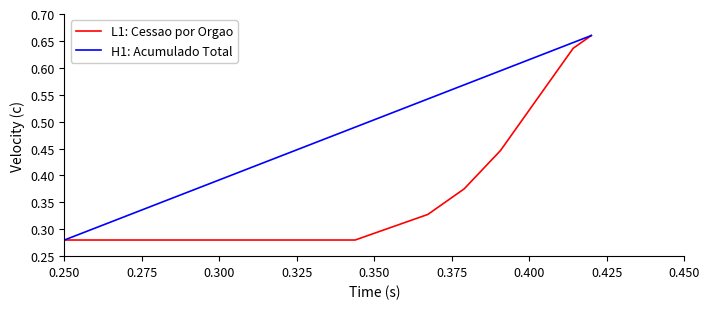

Which series has the largest total across all categories?

H1: Acumulado Total